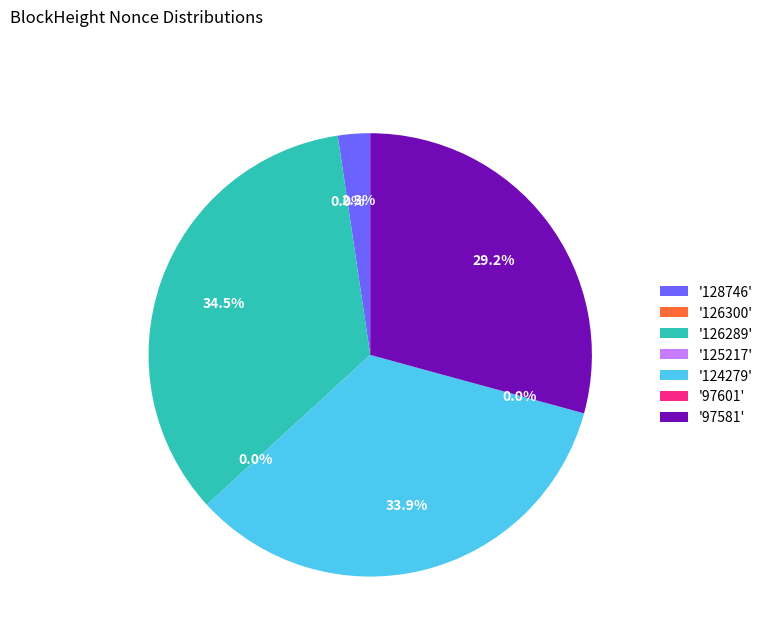

What portion of the pie excludes 125217?

100.0%